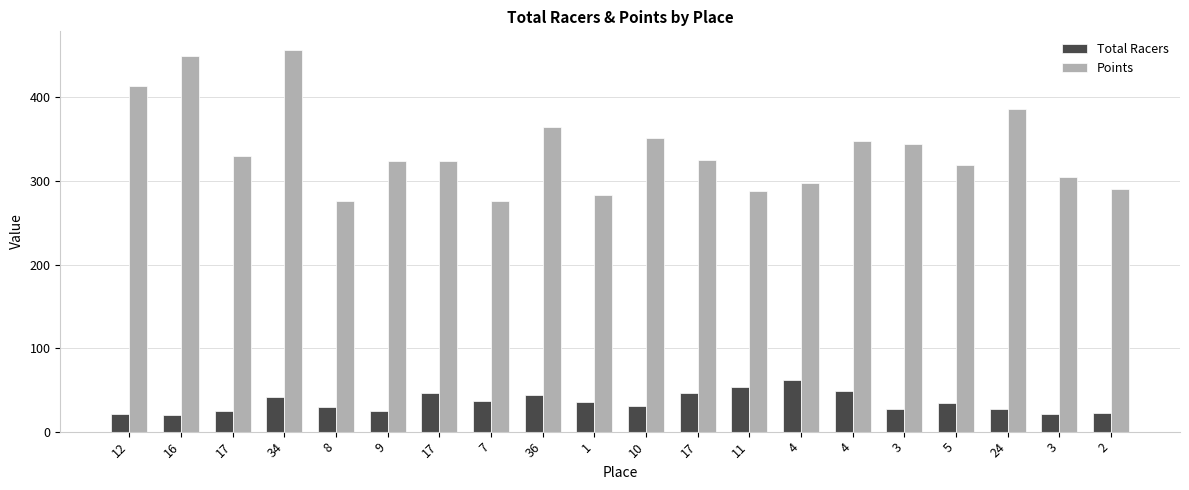

How many groups of bars are there?

20